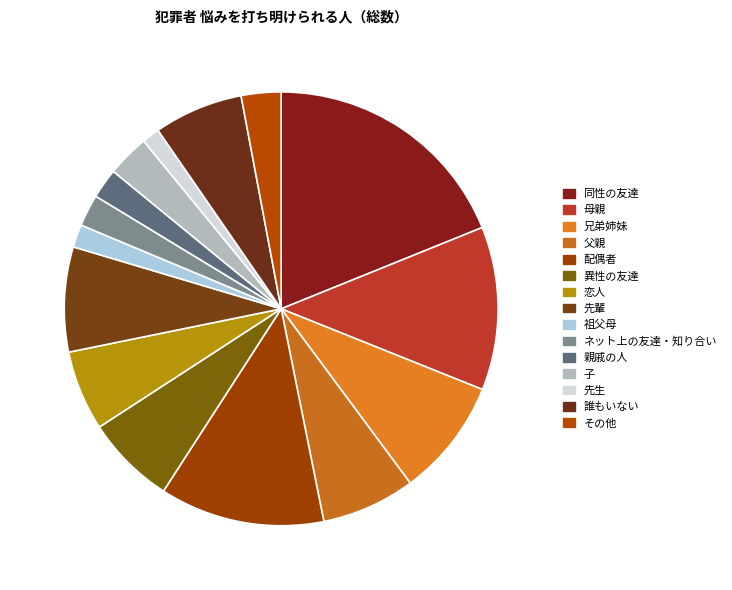

How many segments does this pie chart have?

15